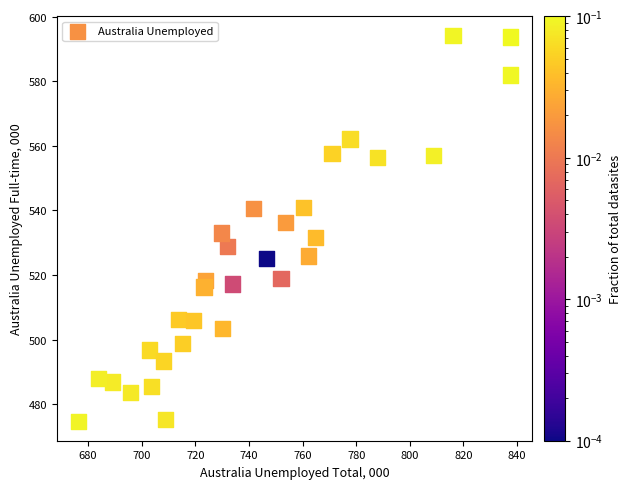

What is the range of Y values (max minus min)?

119.4